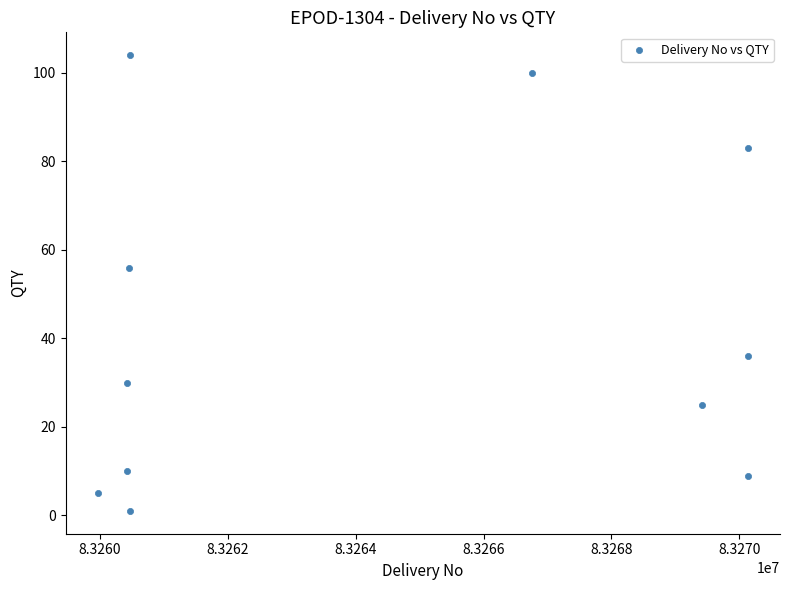

What Y value in the scatter plot is closest to 52?

56